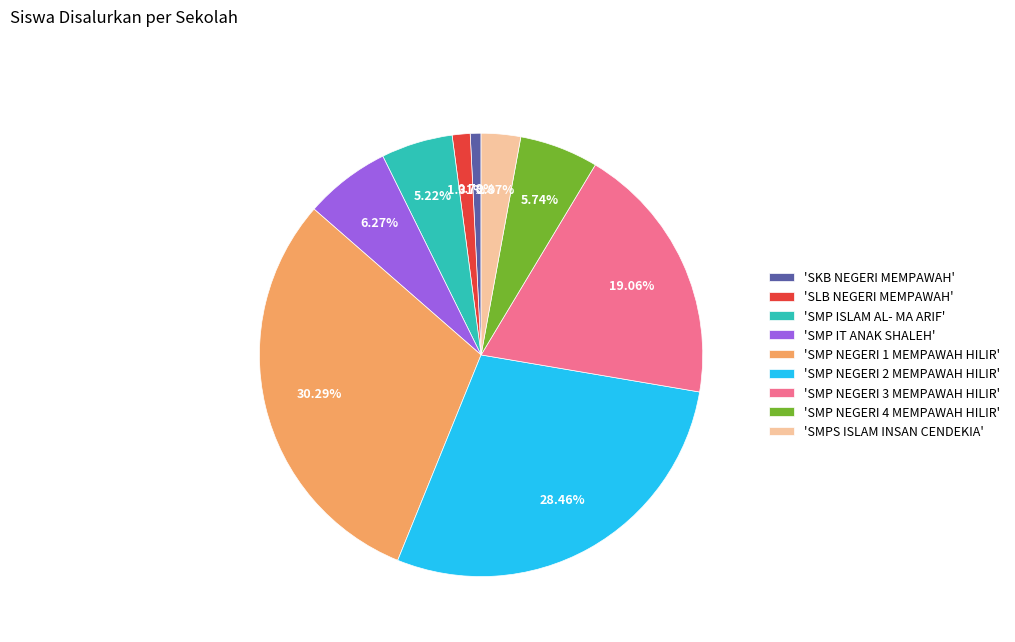

What is the ratio of the value at 'SMP NEGERI 2 MEMPAWAH HILIR' to the value at 'SMPS ISLAM INSAN CENDEKIA'?

9.9